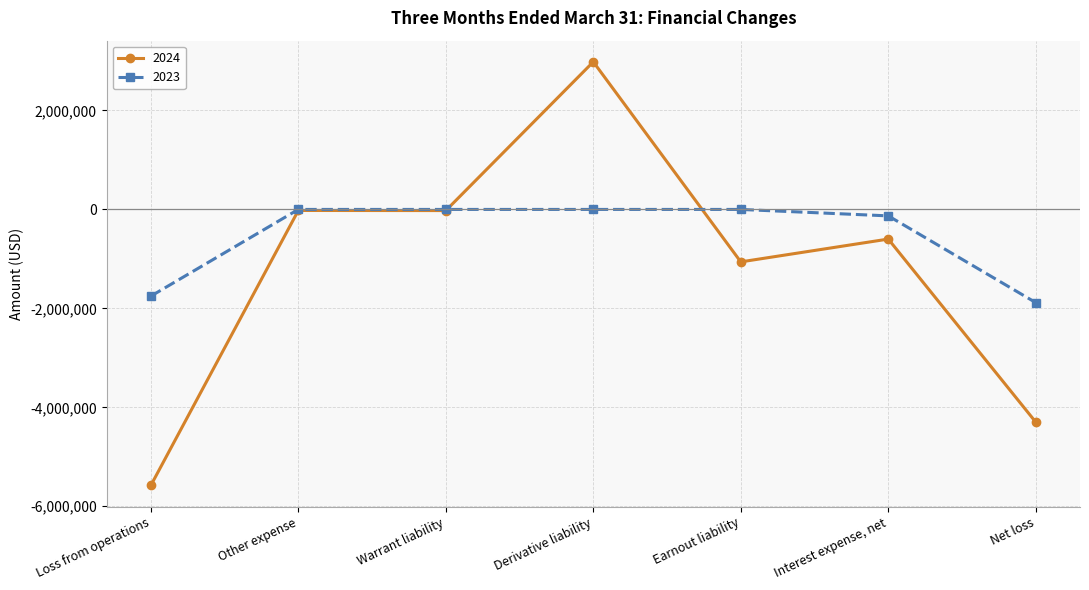

True or false: 2024 has a value of -5578677 at Loss from operations.

True